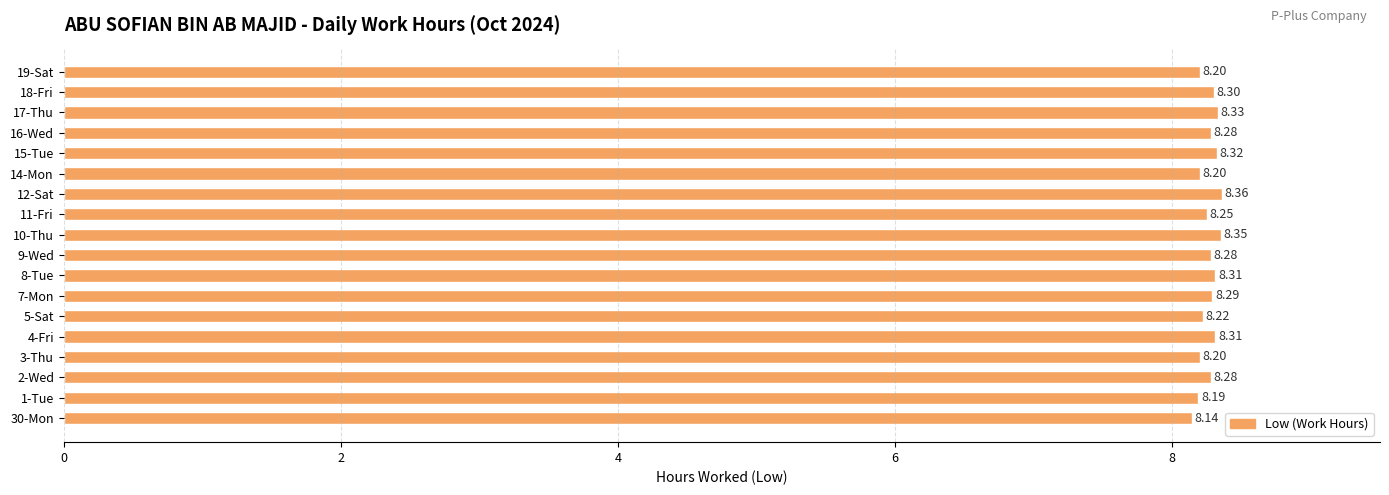

Which has a higher value, 9-Wed or 30-Mon?

9-Wed